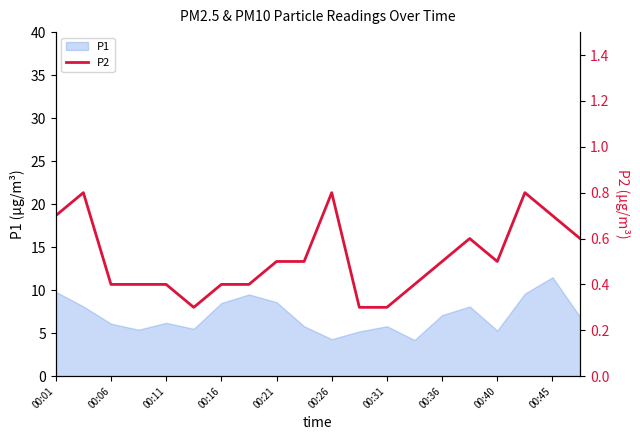

What is the maximum value for P1?

11.5